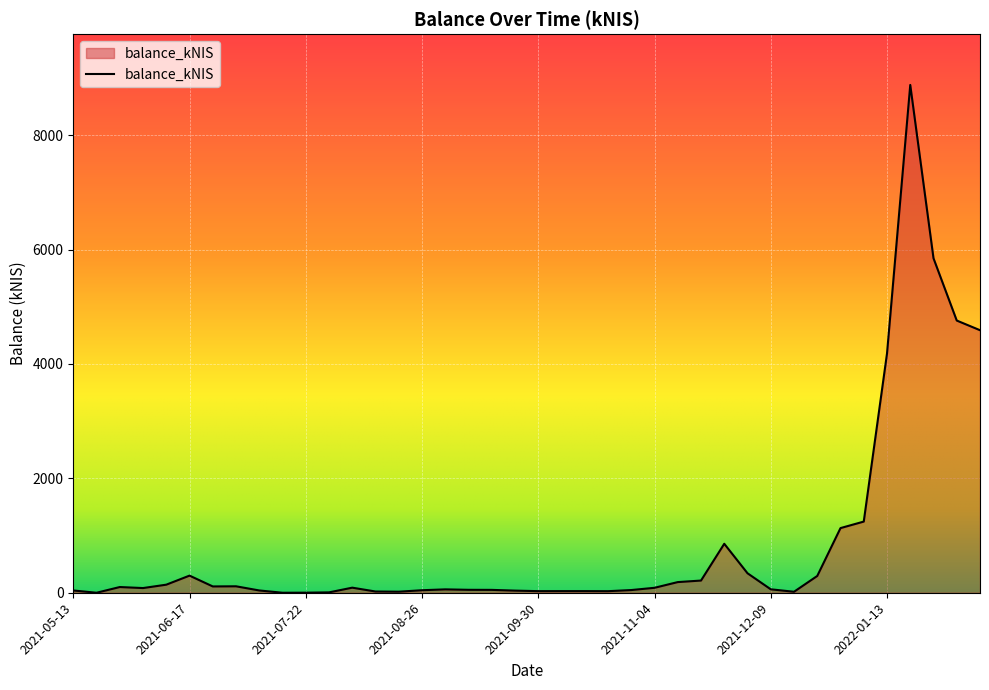

What is the difference between the maximum and minimum values?

8879.1